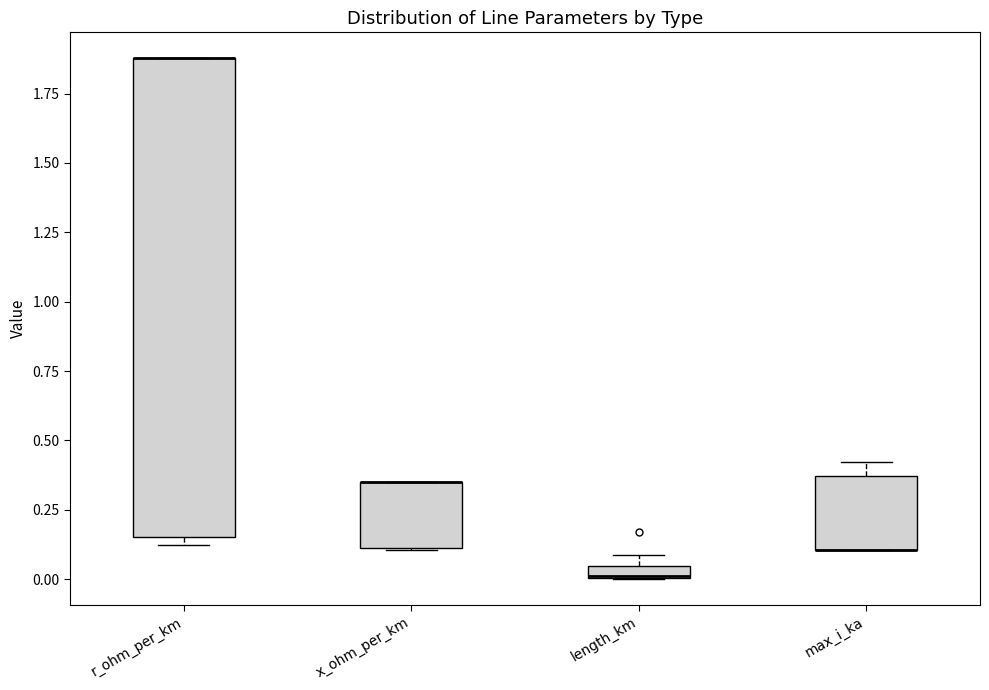

Where is the lower edge of the box for max_i_ka on the y-axis? The values are not printed on the chart, so give them approximately, as read against the axis.

0.10